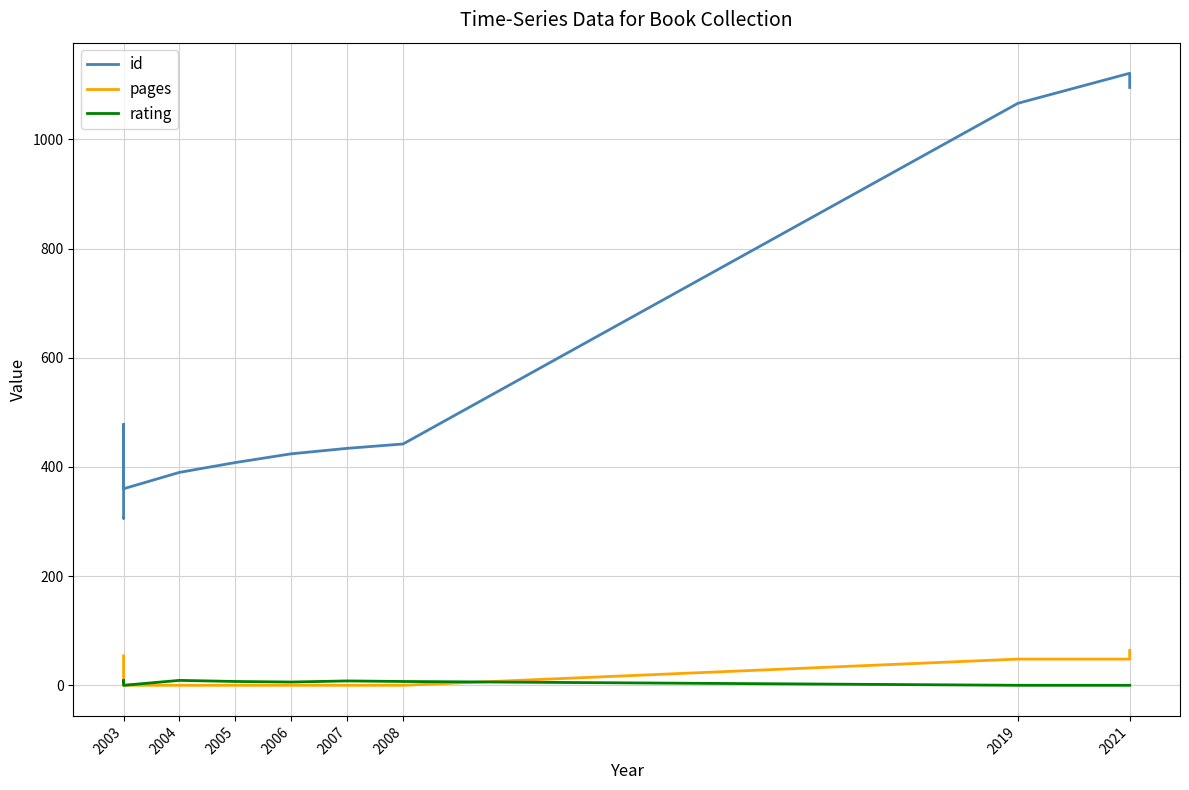

What is the greatest value displayed?

1121